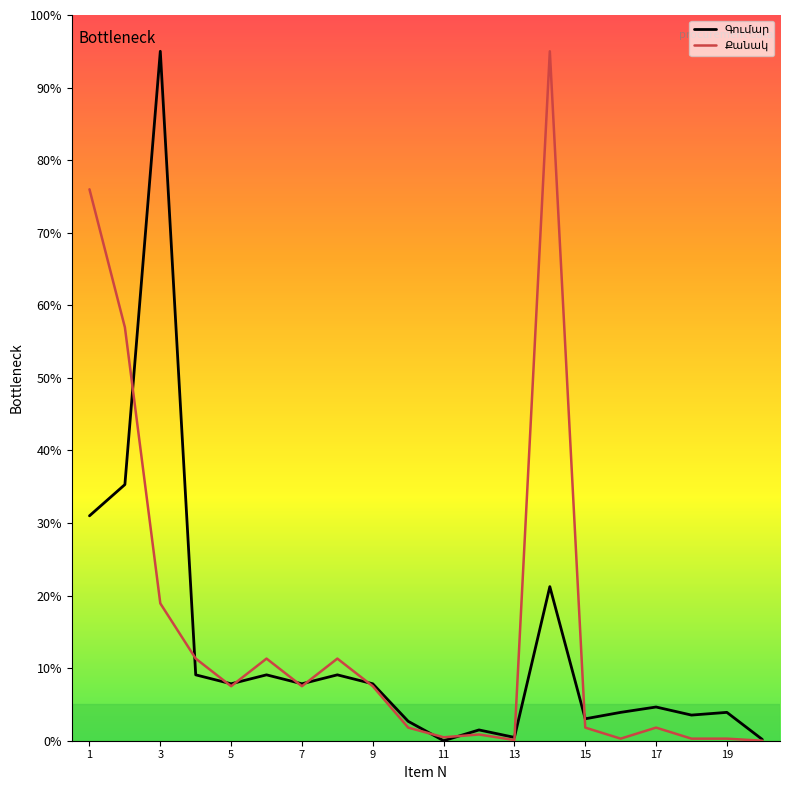

What is the greatest value displayed?

95.0